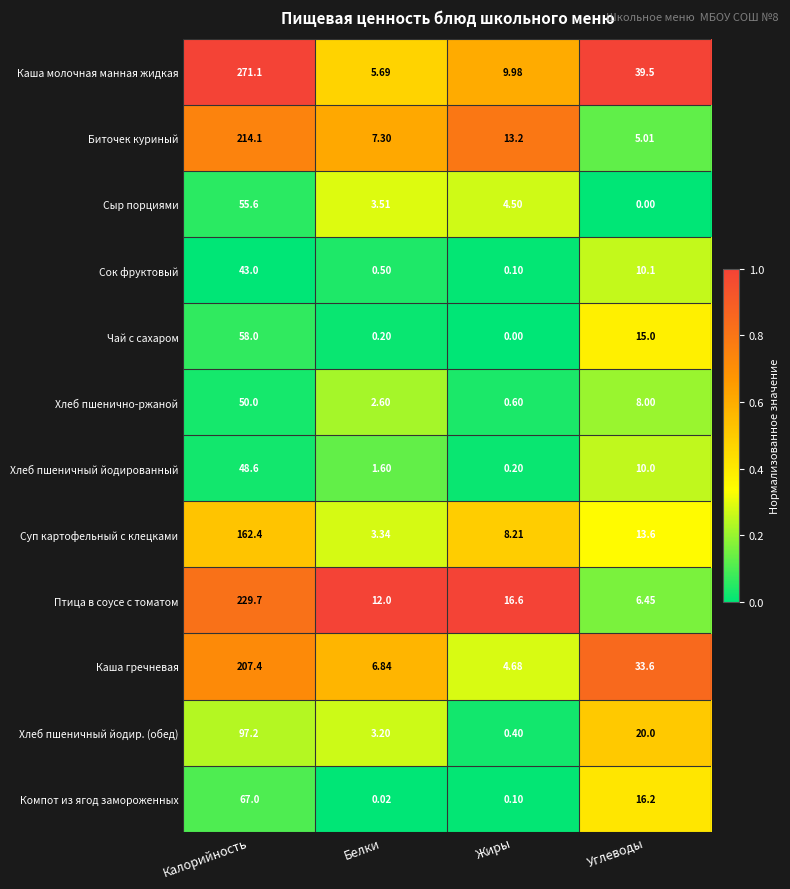

At Углеводы, list the series in order from smallest to largest.

Сыр порциями, Биточек куриный, Птица в соусе с томатом, Хлеб пшенично-ржаной, Хлеб пшеничный йодированный, Сок фруктовый, Суп картофельный с клецками, Чай с сахаром, Компот из ягод замороженных, Хлеб пшеничный йодир. (обед), Каша гречневая, Каша молочная манная жидкая